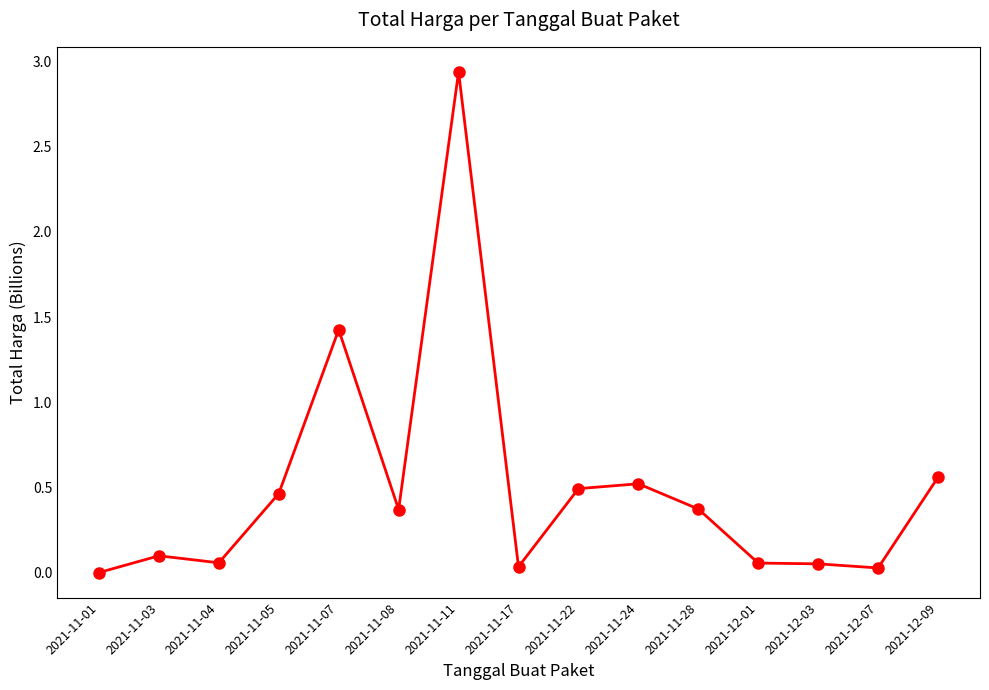

Which label corresponds to the largest value in the chart?

2021-11-11